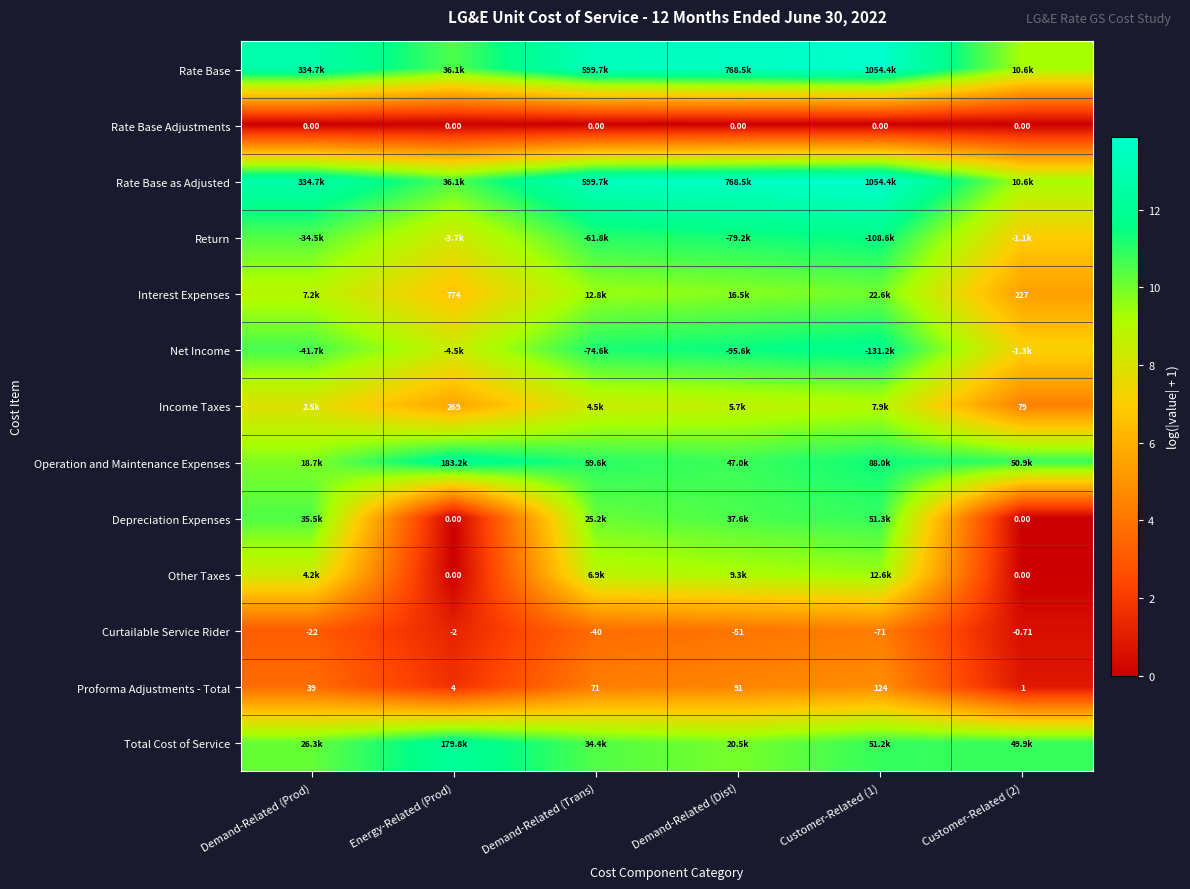

At which label does Curtailable Service Rider first exceed -22?

Energy-Related (Prod)